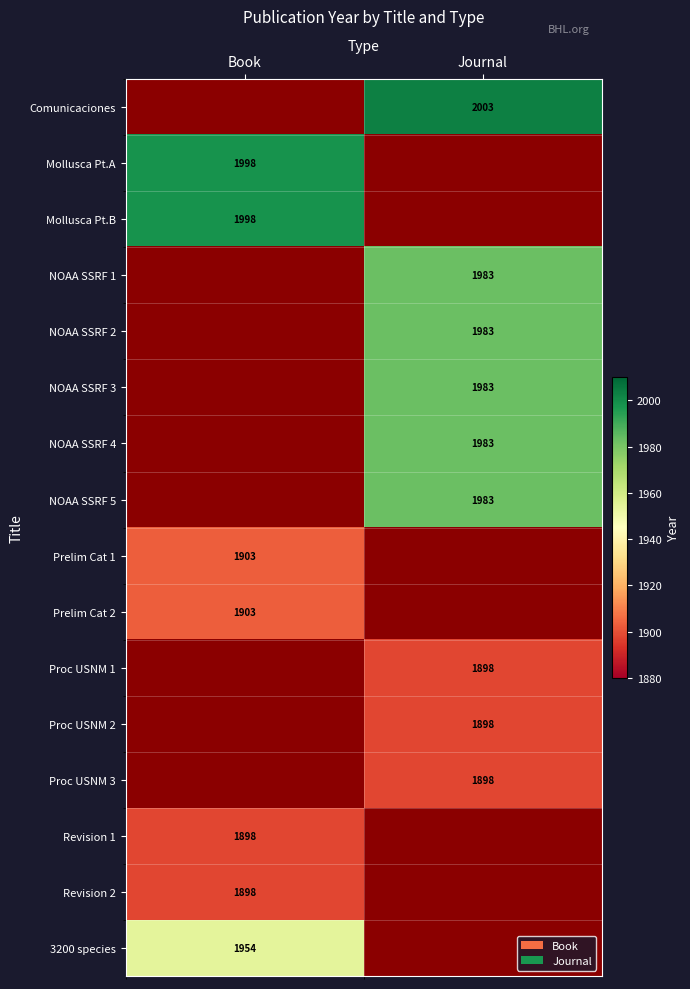

How many series are shown in this chart?

16